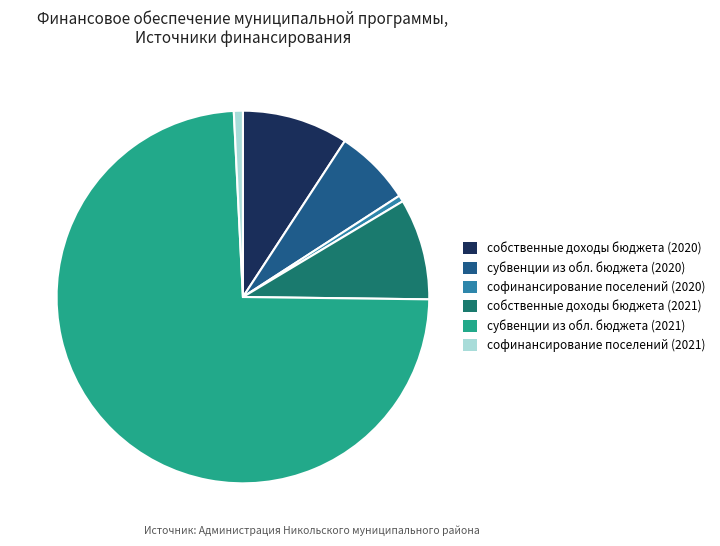

Between софинансирование поселений (2020) and собственные доходы бюджета (2020), which is larger?

собственные доходы бюджета (2020)